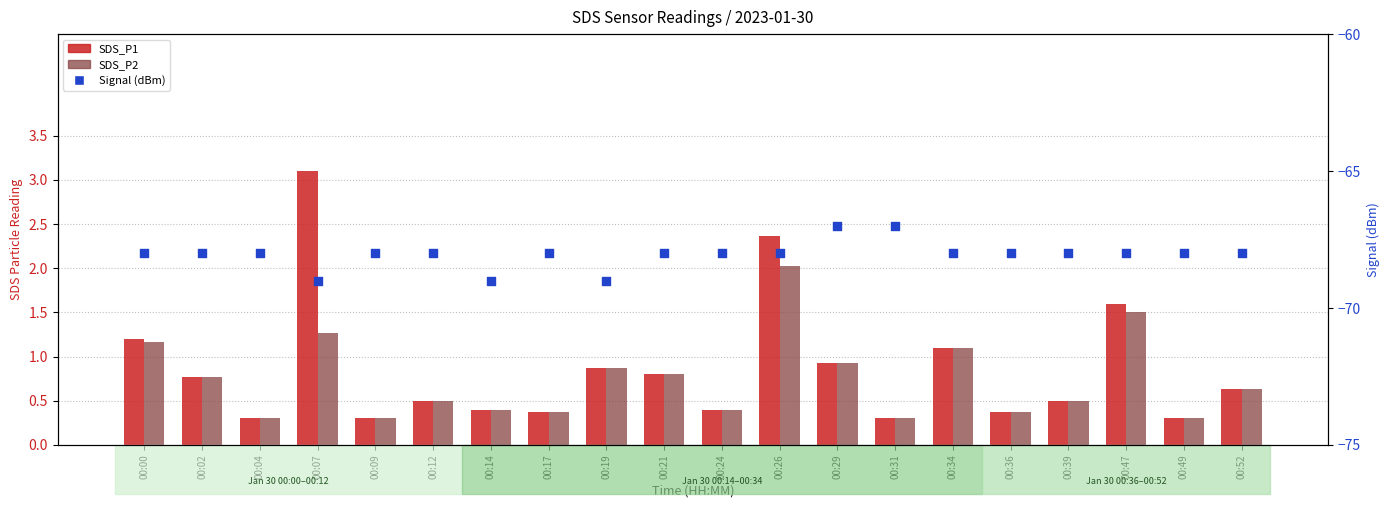

What is the total value across all series at 00:49?

-67.4